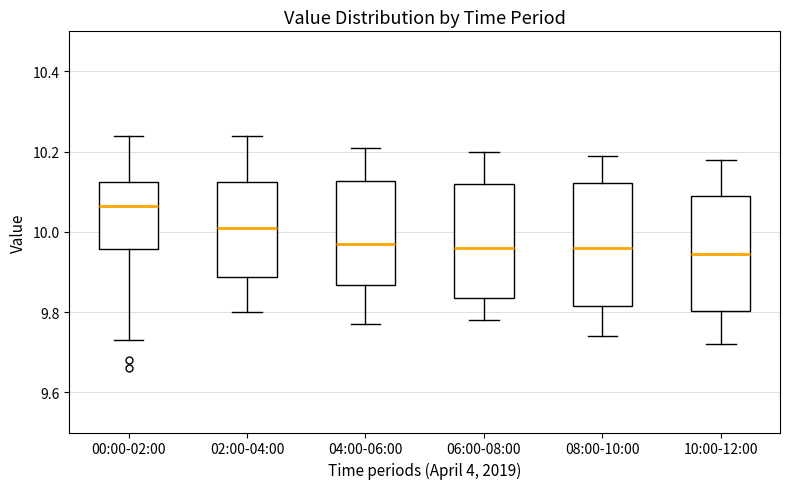

Reading left to right, read every box against the y-axis: the position of its median line, the range the box covers, and the ends of its whiskers. The values are not printed on the chart, so give them approximately, as read against the axis.

00:00-02:00: median 10.06, box 9.96 to 10.12, whiskers 9.74 to 10.24
02:00-04:00: median 10.02, box 9.88 to 10.12, whiskers 9.80 to 10.24
04:00-06:00: median 9.98, box 9.86 to 10.12, whiskers 9.78 to 10.22
06:00-08:00: median 9.96, box 9.84 to 10.12, whiskers 9.78 to 10.20
08:00-10:00: median 9.96, box 9.82 to 10.12, whiskers 9.74 to 10.20
10:00-12:00: median 9.94, box 9.80 to 10.10, whiskers 9.72 to 10.18